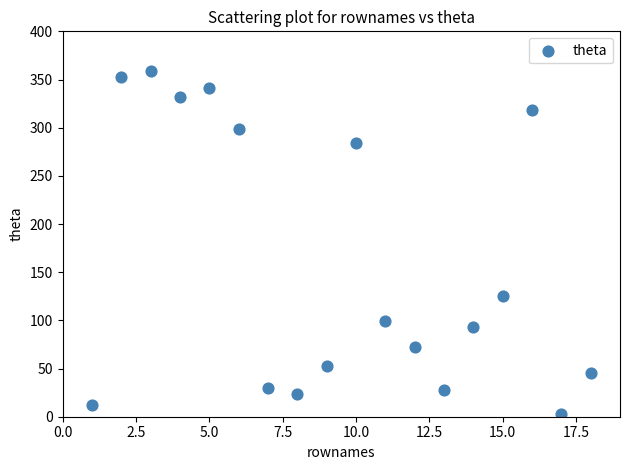

What is the range of Y values (max minus min)?

356